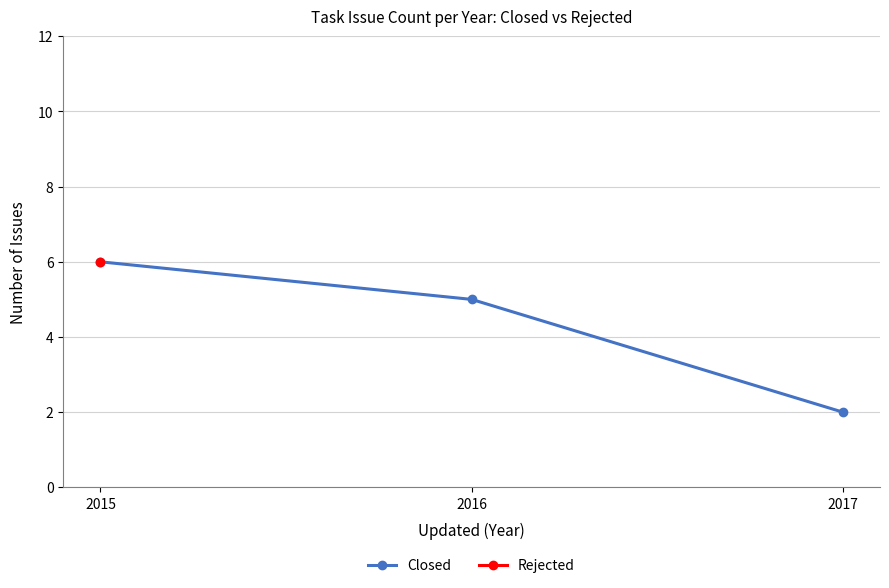

Between 2016 and 2015, which is larger?

2015